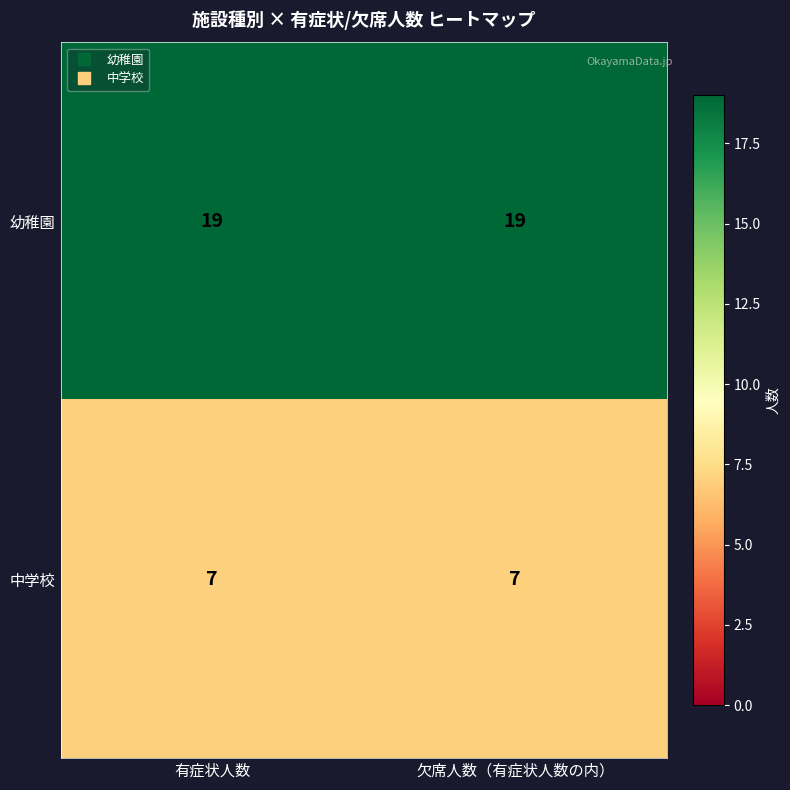

List the series in order of their peak value, highest first.

幼稚園, 中学校